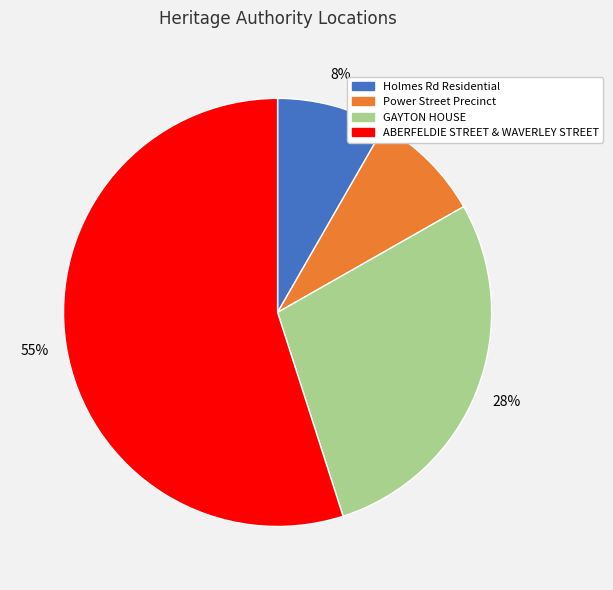

Which has a higher value, ABERFELDIE STREET & WAVERLEY STREET or Power Street Precinct?

ABERFELDIE STREET & WAVERLEY STREET